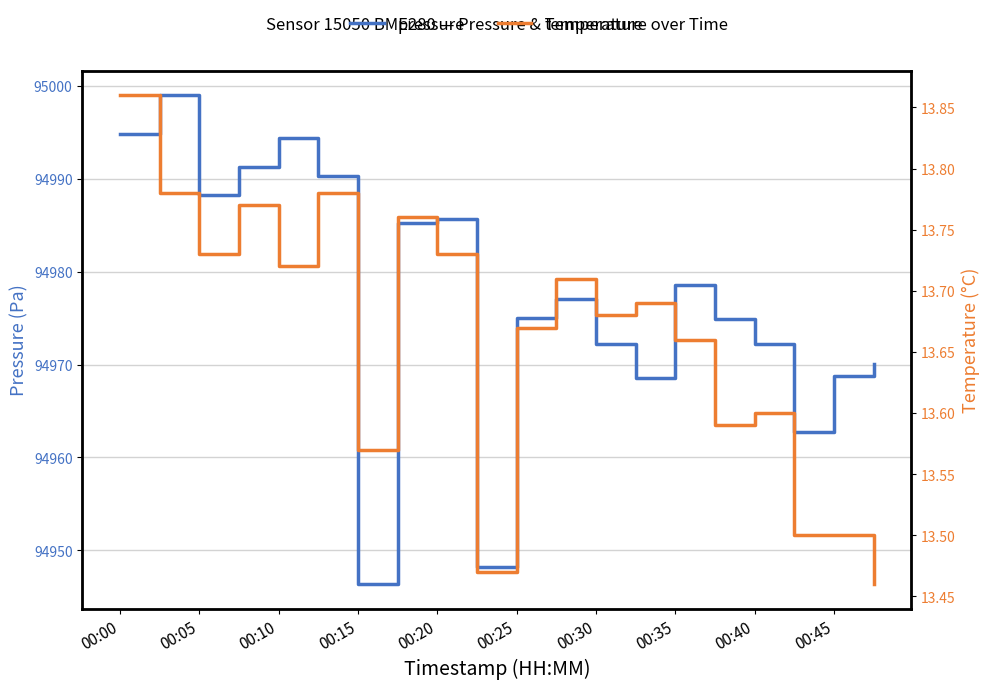

What is the sum of all temperature values?

273.2